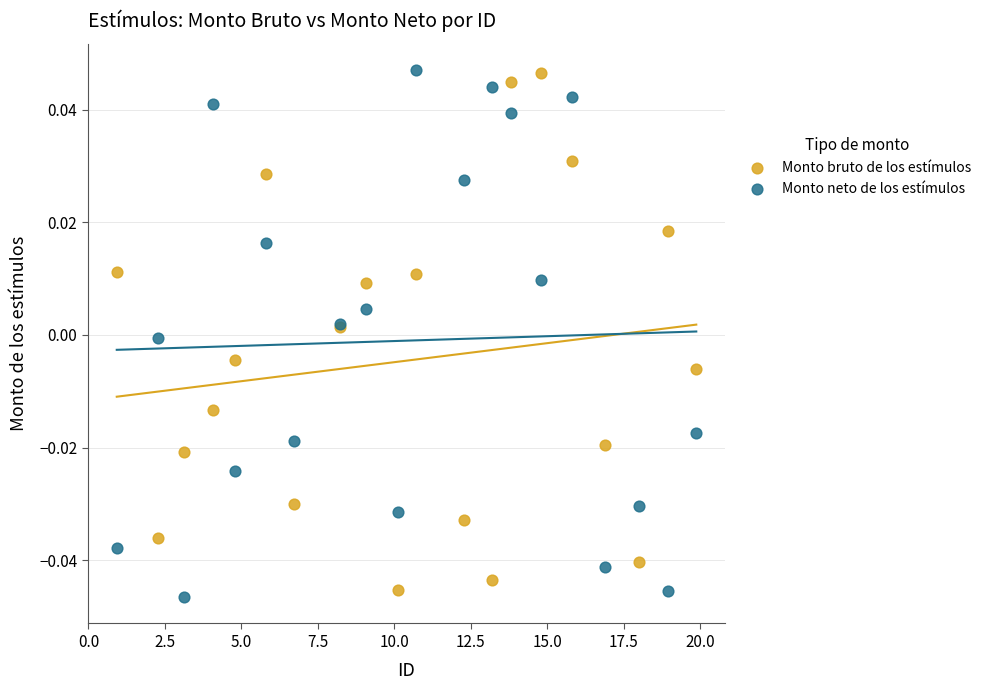

What is the X range (max minus min) for the scatter plot?

19.0